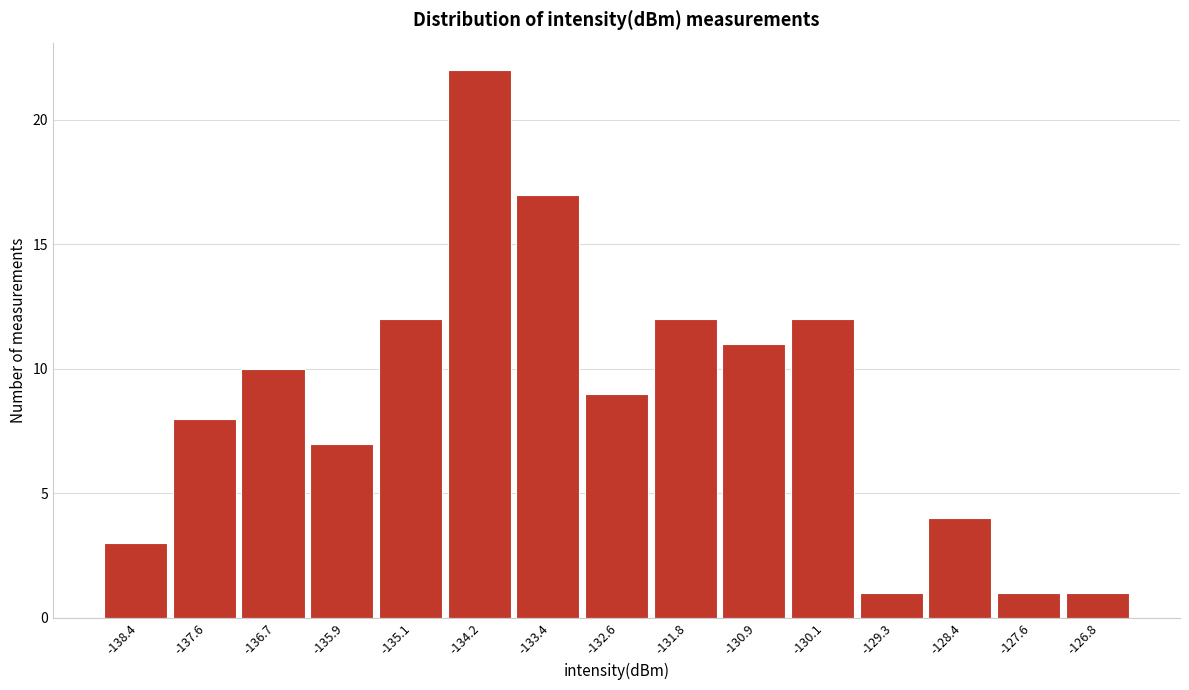

Reading right to left, transcribe all the data shown in this chart.

1	1	4	1	12	11	12	9	17	22	12	7	10	8	3